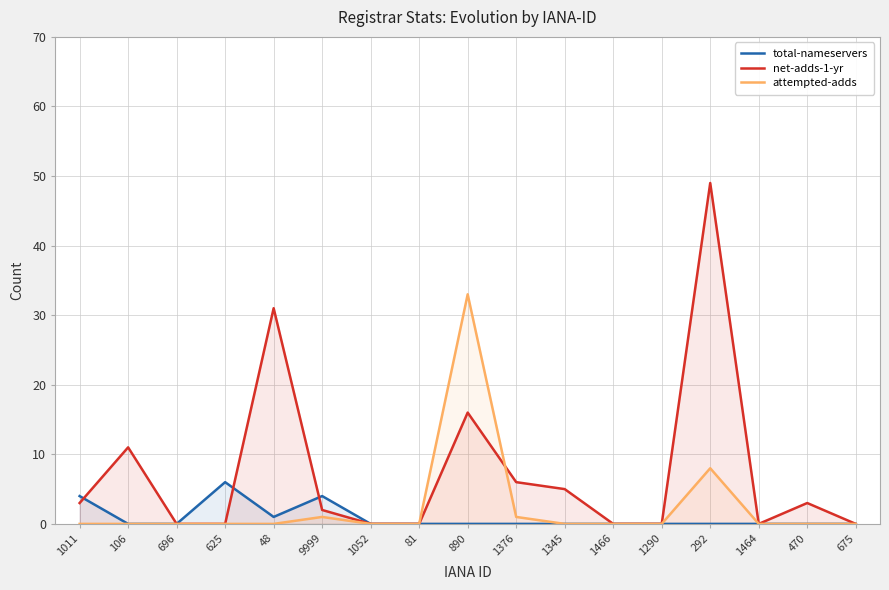

Reading left to right, extract all data points from this chart.

total-nameservers: 4	0	0	6	1	4	0	0	0	0	0	0	0	0	0	0	0
net-adds-1-yr: 3	11	0	0	31	2	0	0	16	6	5	0	0	49	0	3	0
attempted-adds: 0	0	0	0	0	1	0	0	33	1	0	0	0	8	0	0	0